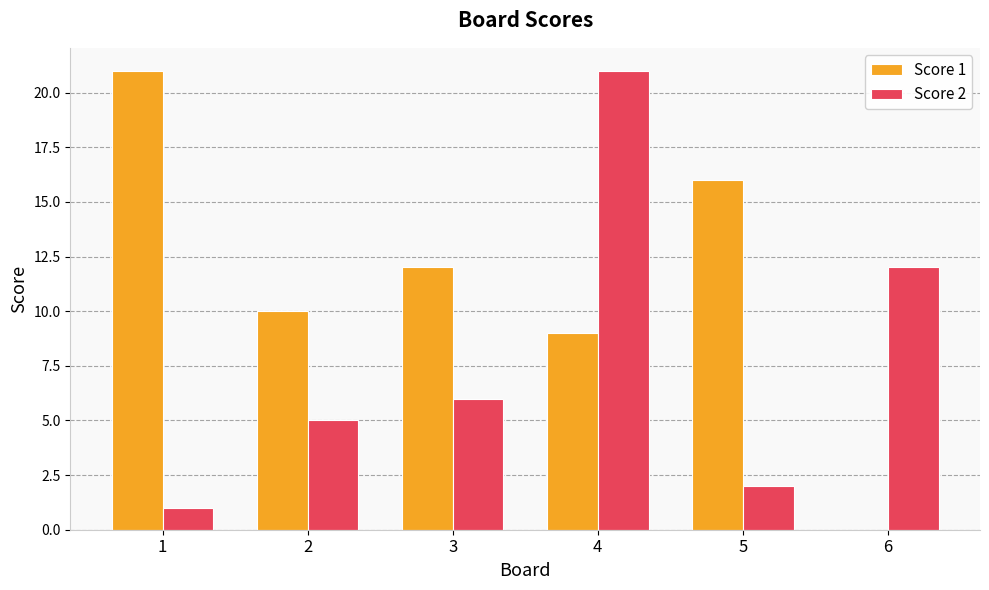

The value of Score 2 at 4 is 21. True or false?

True